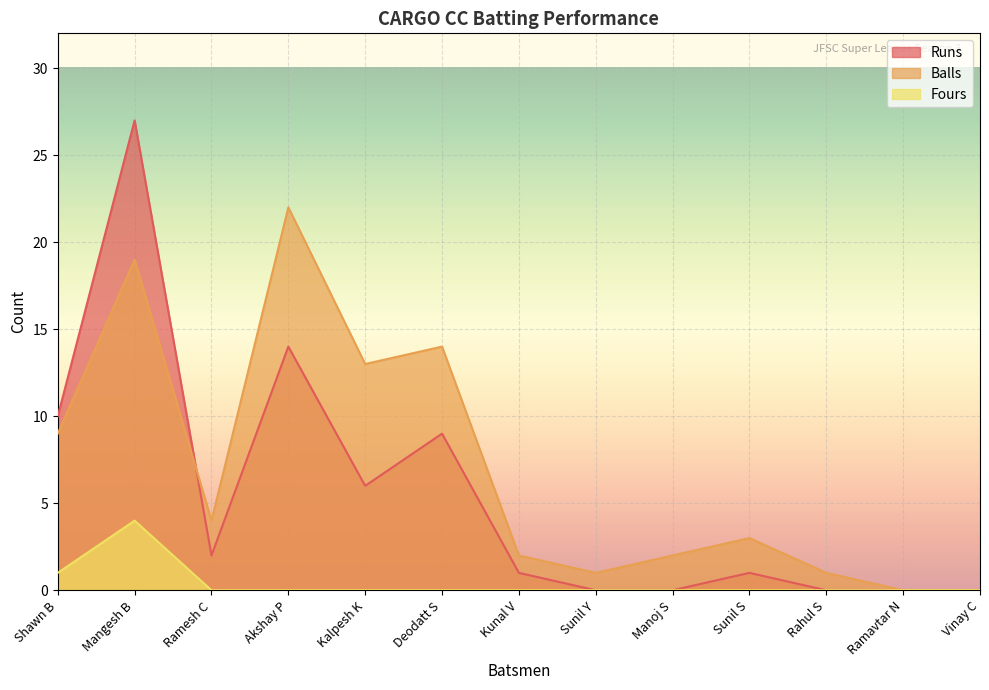

The Runs series shows 27 at Mangesh B. True or false?

True